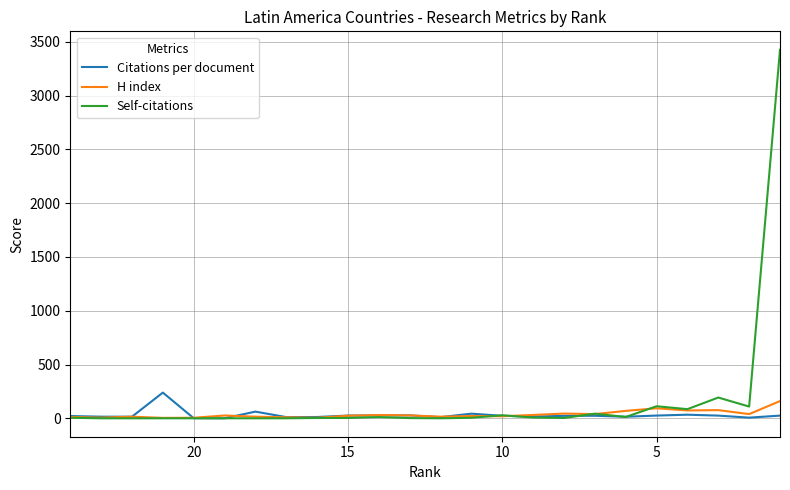

True or false: Citations per document and H index intersect in this chart.

True